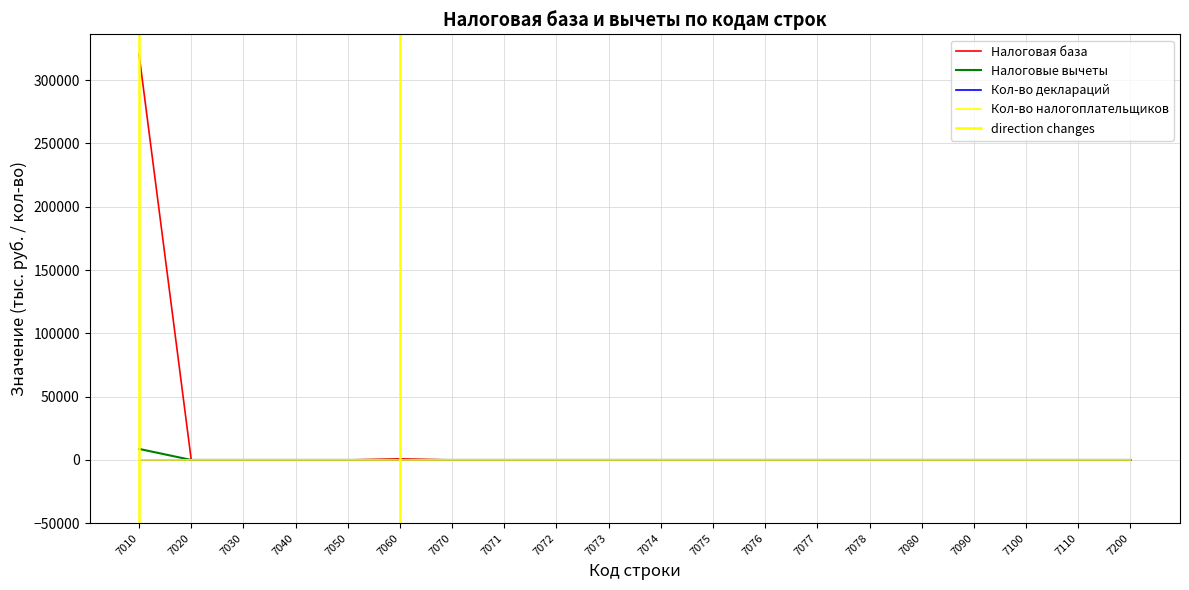

Rank the series by their maximum value, from highest to lowest.

Налоговая база, Налоговые вычеты, Кол-во деклараций, Кол-во налогоплательщиков